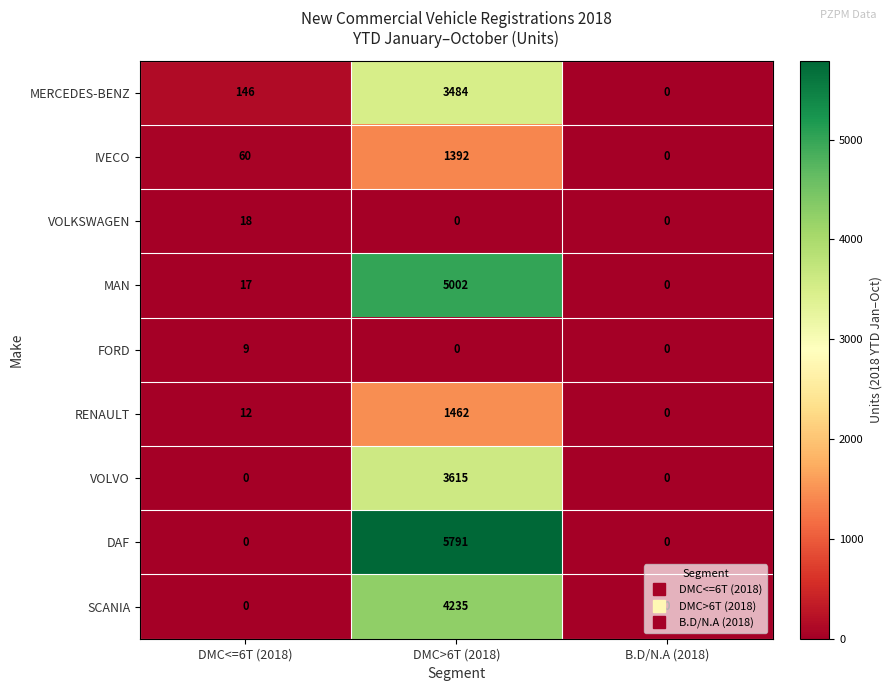

How many distinct data groups are displayed?

9